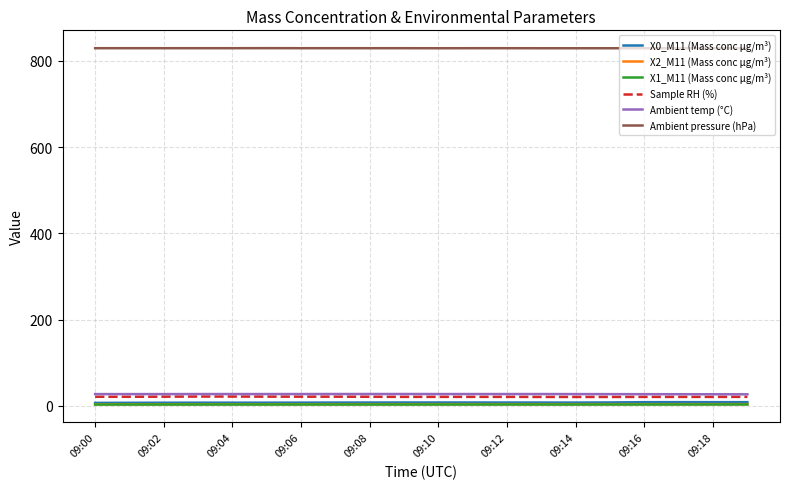

What is the average value of the X0_M11 (Mass conc μg/m³) series?

8.0